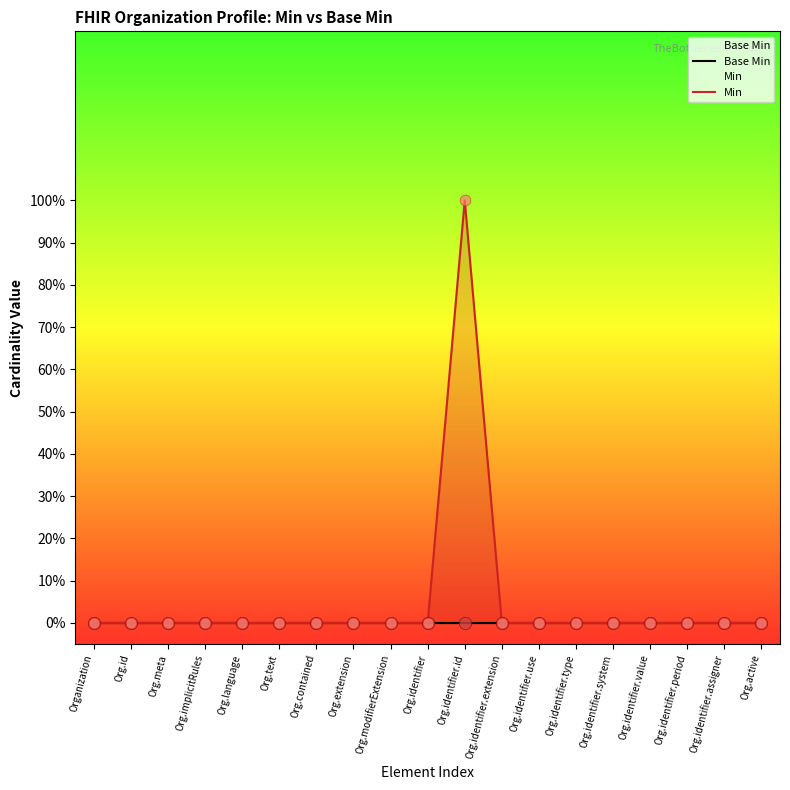

Is the value of Base Min at Org.id greater than the value of Min at Org.identifier.period?

No